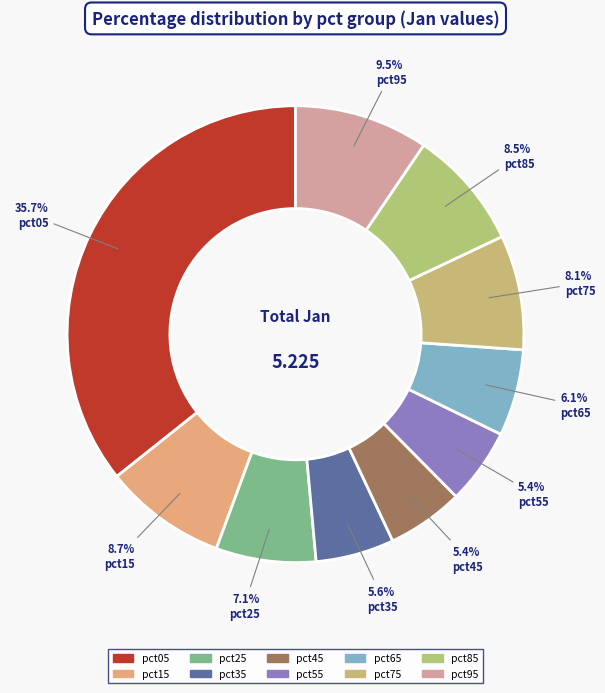

Does pct35 represent more than half of the total?

No